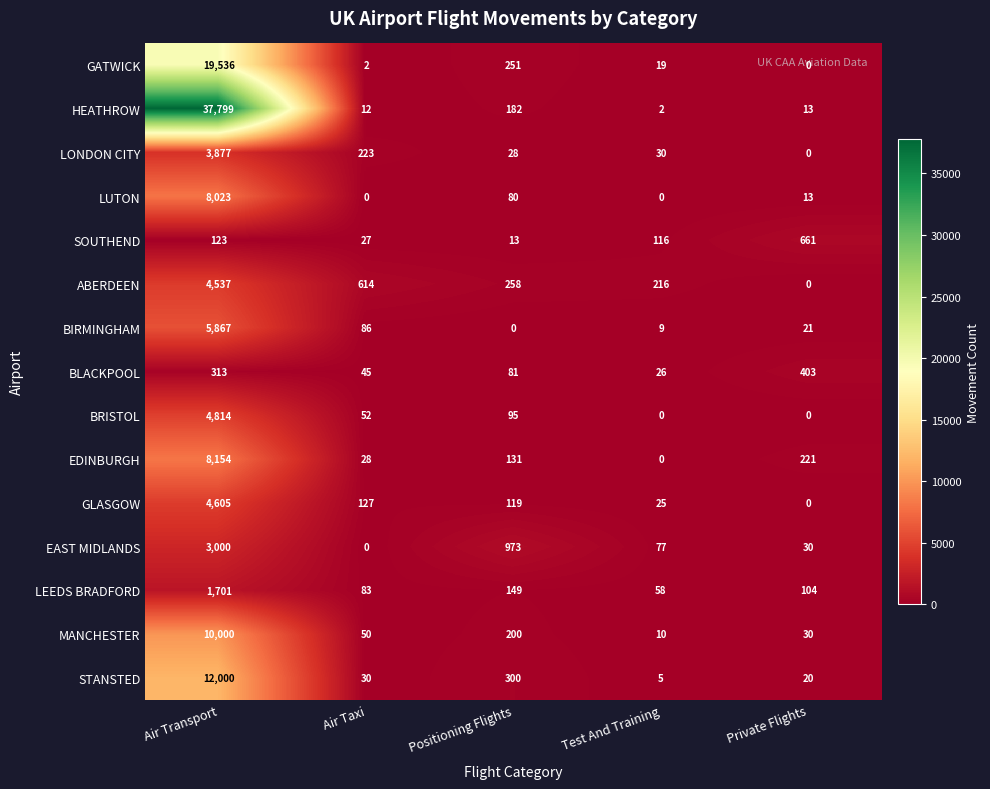

Which category has the highest value across all series?

Air Transport